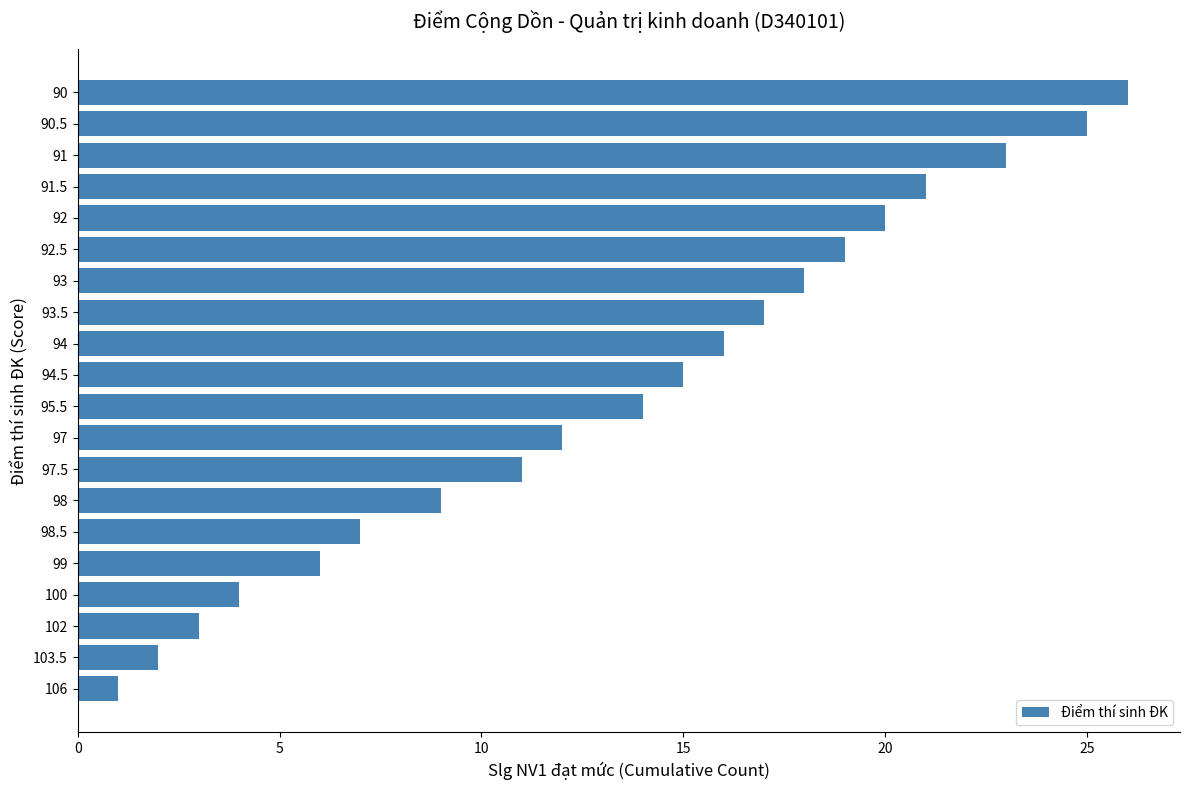

How many categories are shown in the chart?

20